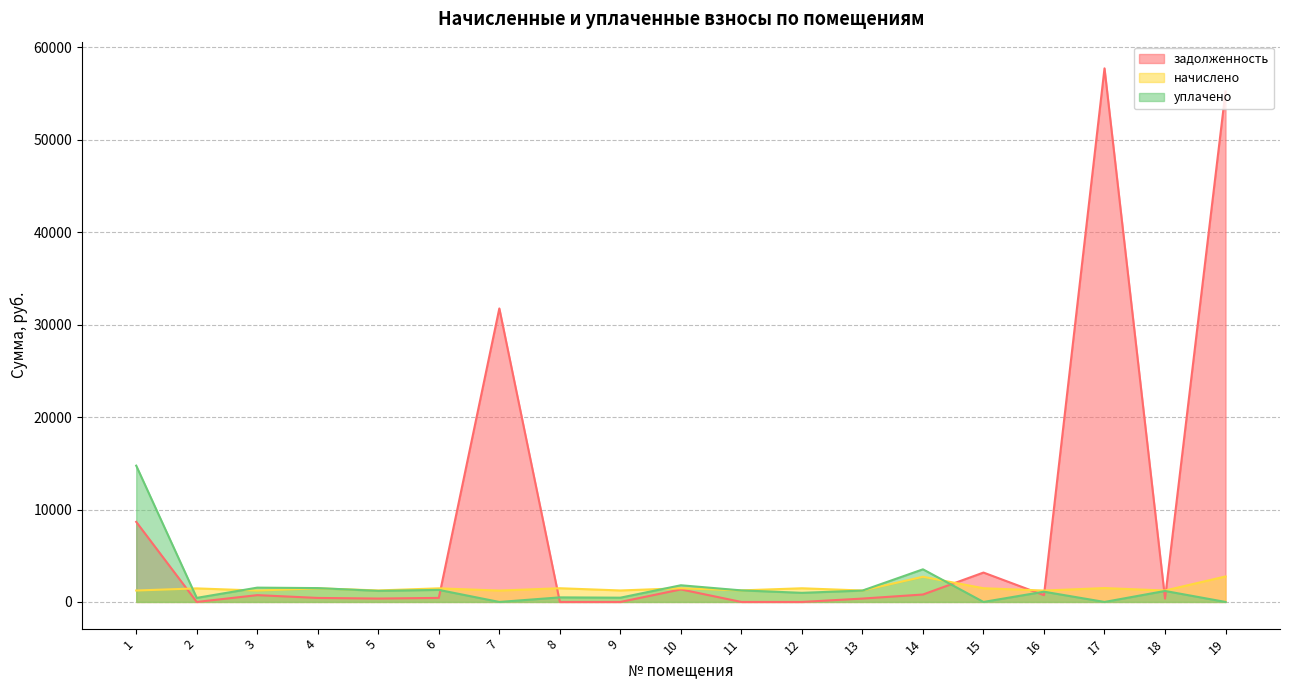

At 15, list the series in order from largest to smallest.

задолженность, начислено, уплачено